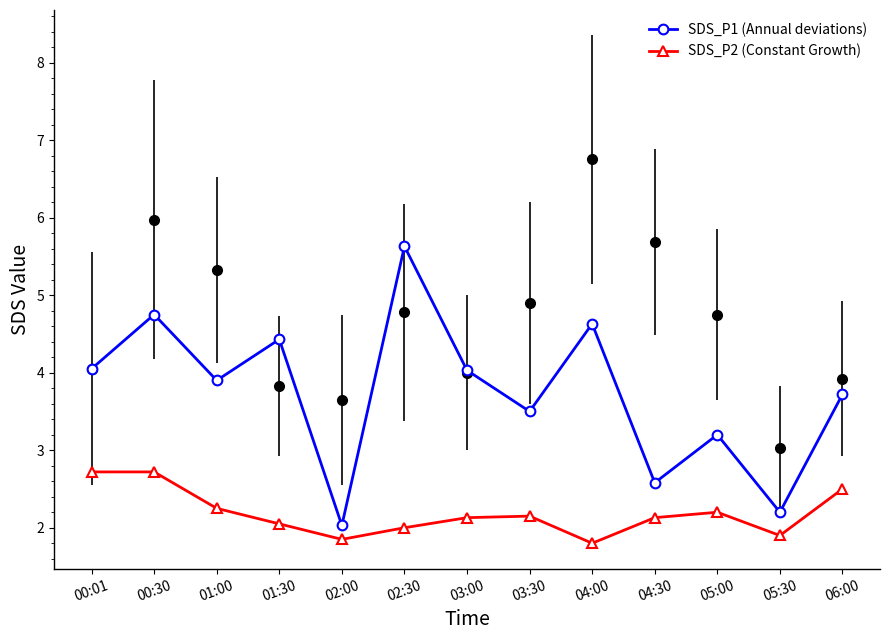

Where is the first local minimum for SDS_P2?

02:00